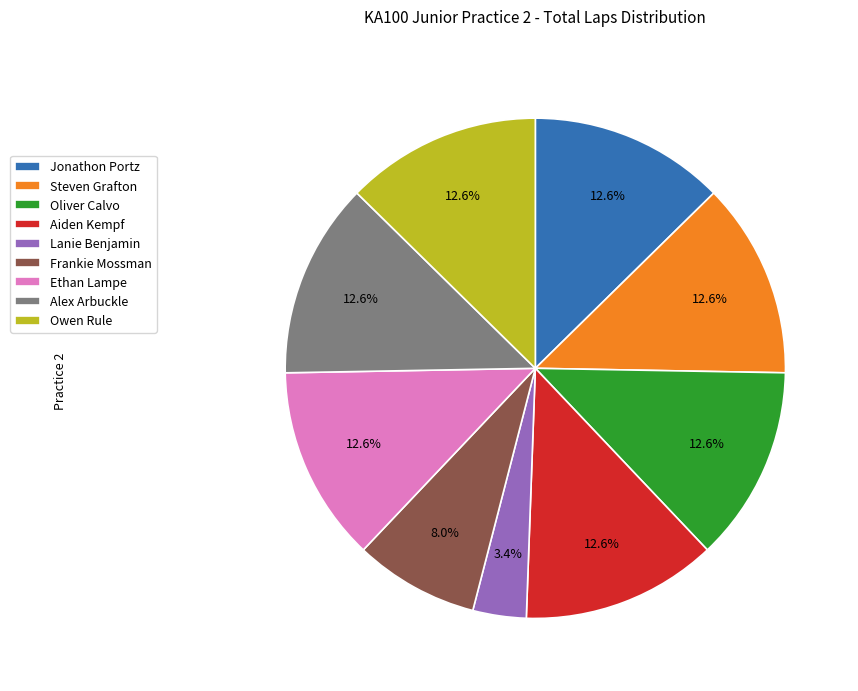

What portion of the pie excludes Frankie Mossman?

92.0%